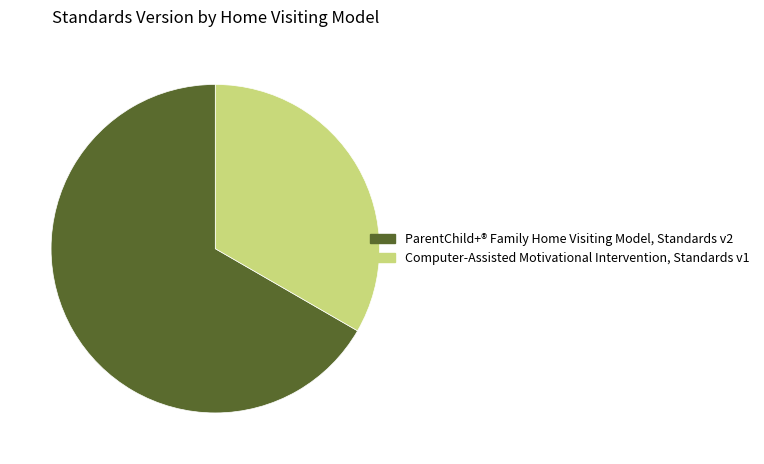

The ParentChild+® Family Home Visiting Model slice represents 73% of the pie. True or false?

False